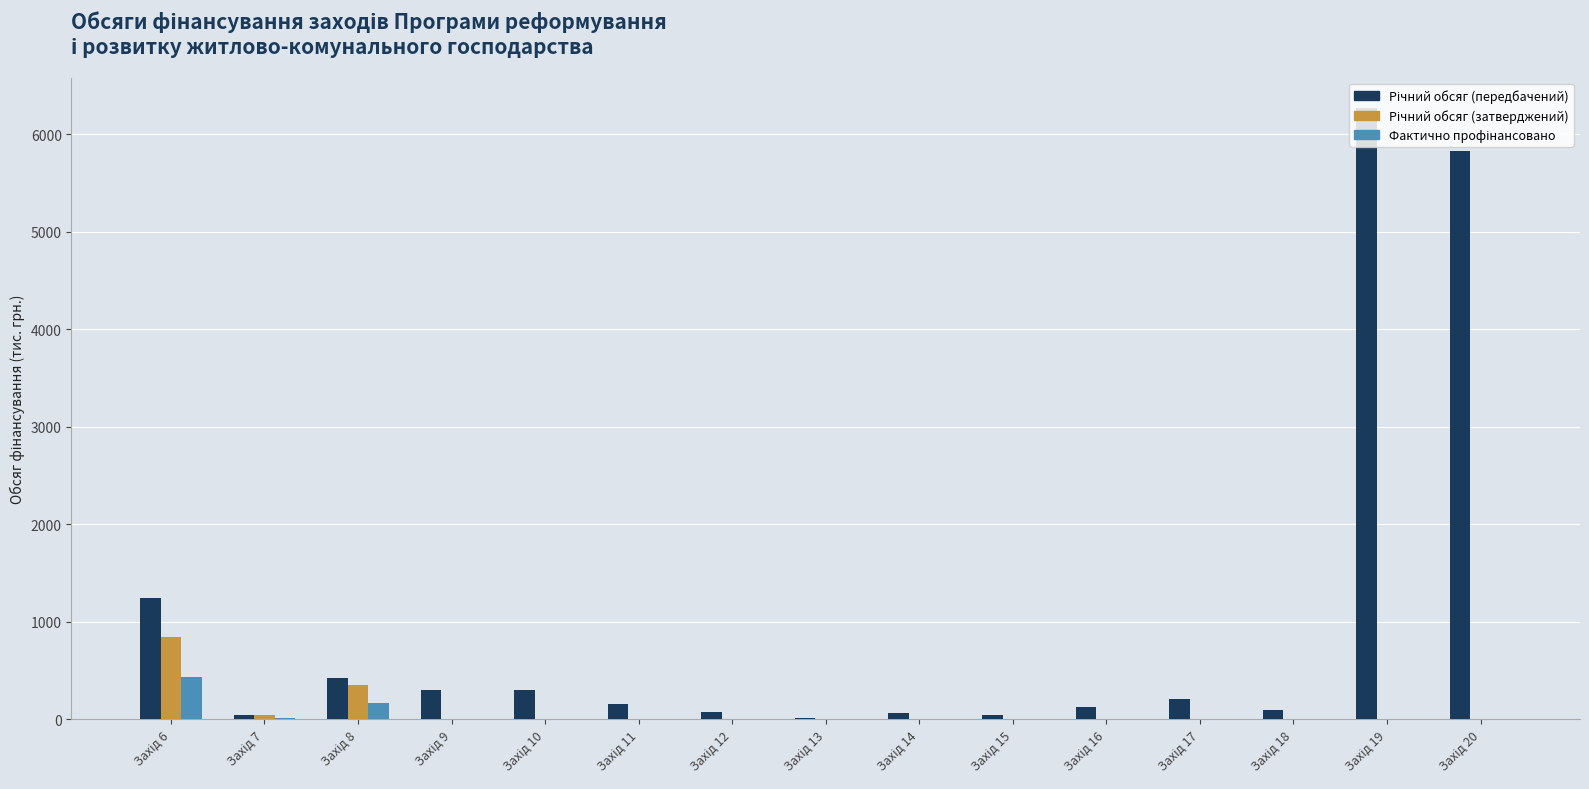

What is the greatest value displayed?

6266.4